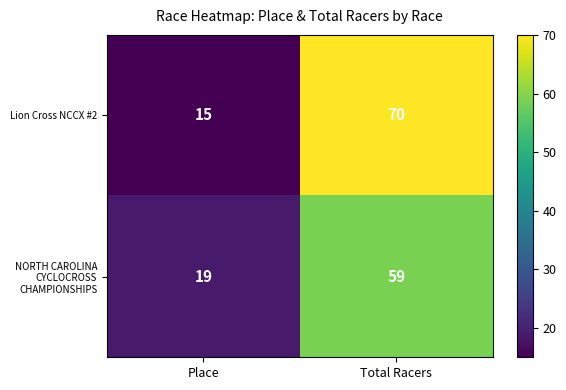

At which category does the chart reach its minimum across all series?

Place